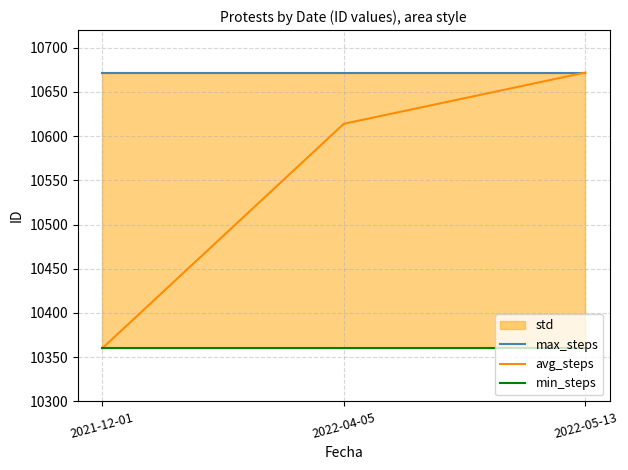

What is the label of the 2nd point from the left?

2022-04-05